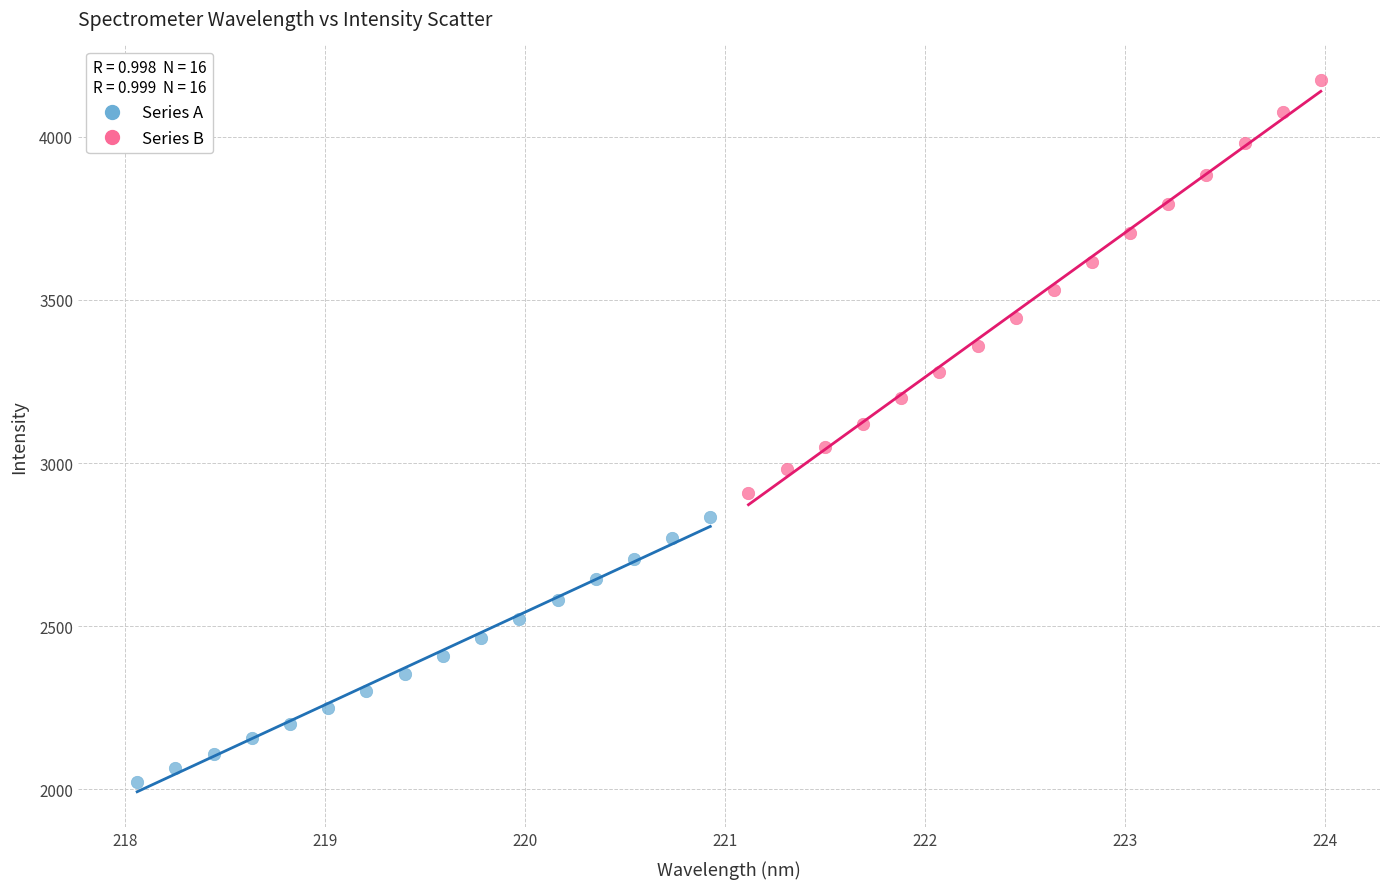

Which series reaches the maximum Y coordinate?

Series B